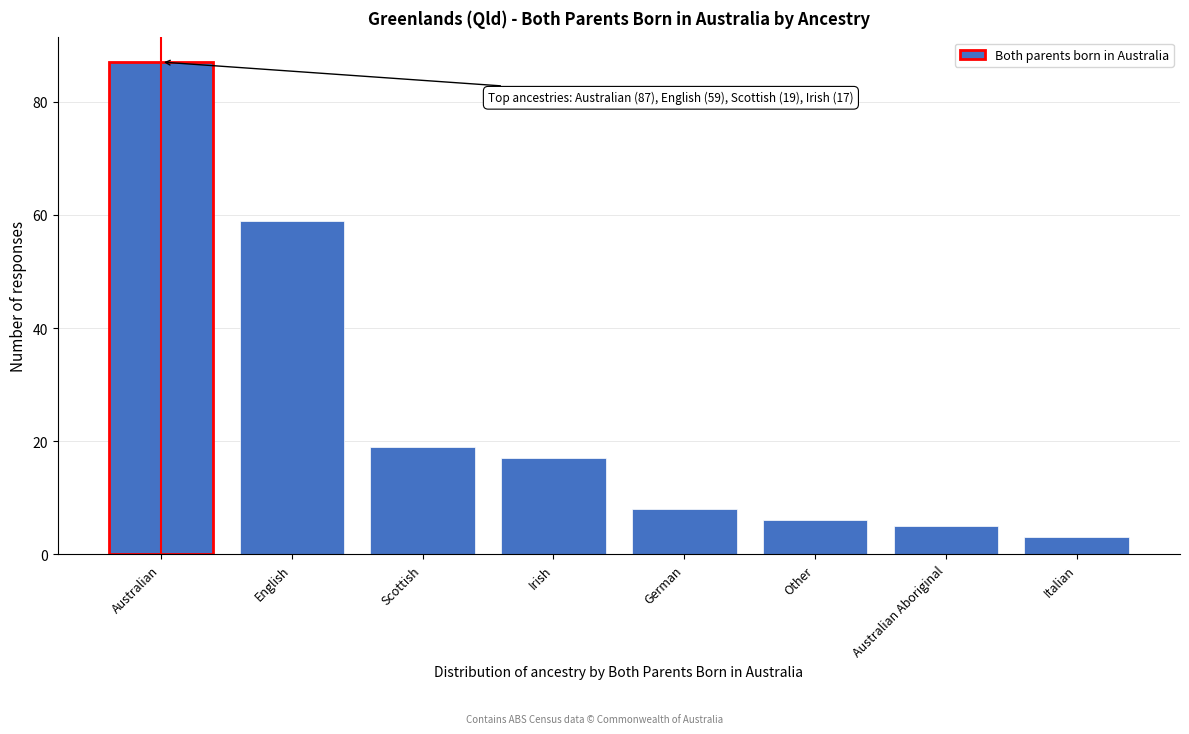

Reading left to right, transcribe all the data shown in this chart.

Australian=87	English=59	Scottish=19	Irish=17	German=8	Other=6	Australian Aboriginal=5	Italian=3